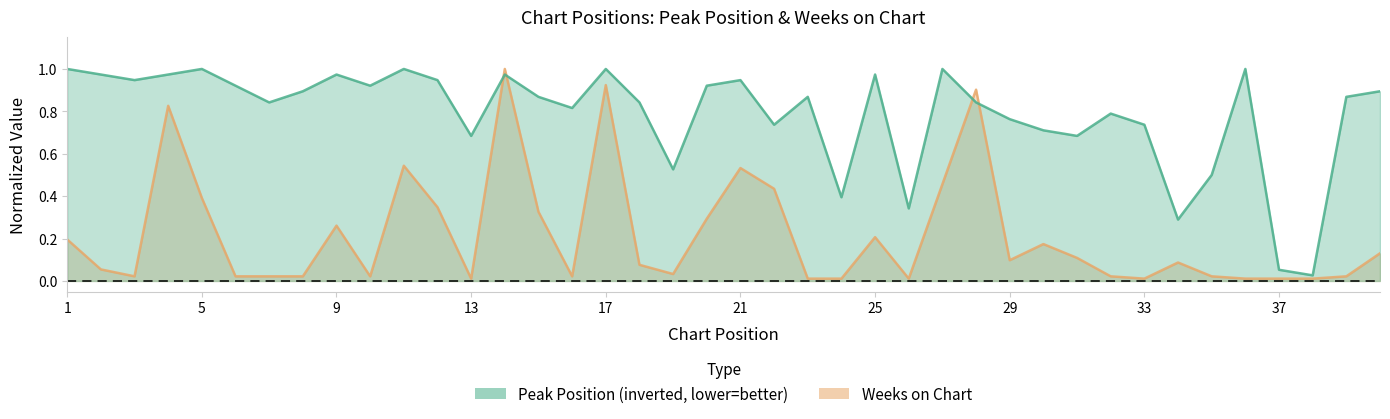

What is the total value across all series at 8?

0.9